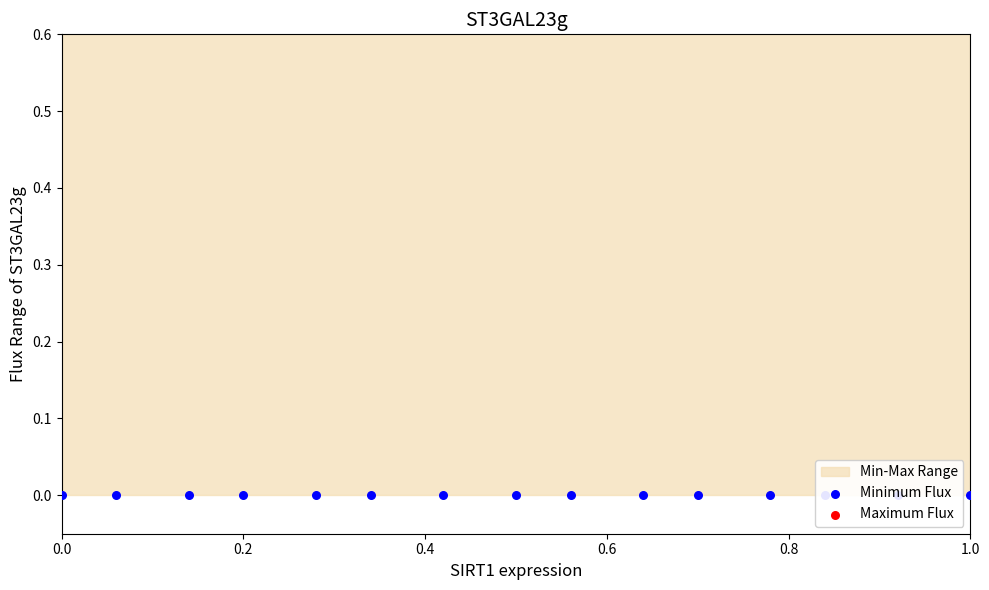

Which series contains the lowest Y value?

Minimum Flux